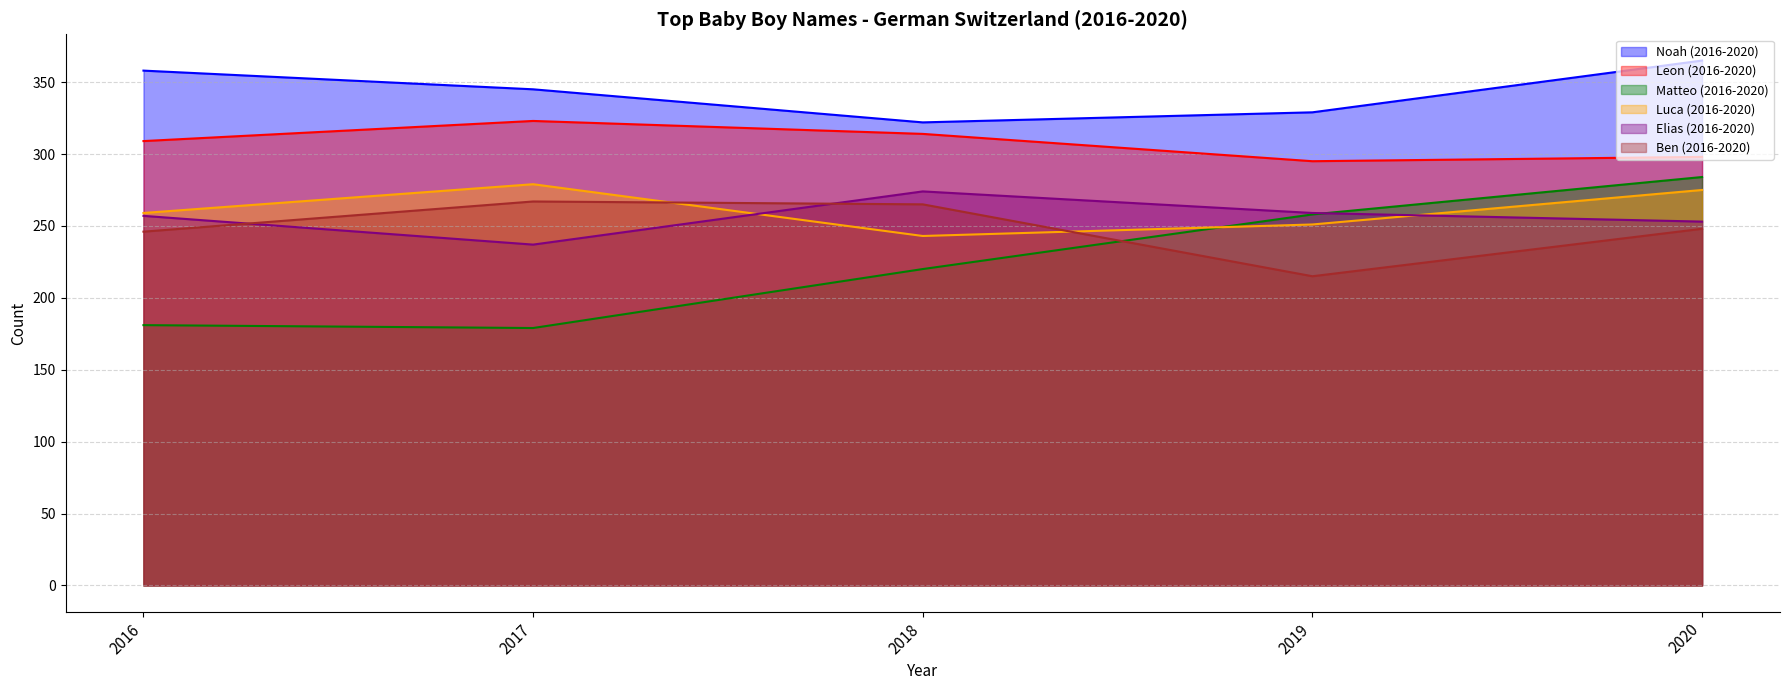

Reading right to left, list all the values displayed in this chart.

Noah (2016-2020): 2020=365	2019=329	2018=322	2017=345	2016=358
Leon (2016-2020): 2020=298	2019=295	2018=314	2017=323	2016=309
Matteo (2016-2020): 2020=284	2019=258	2018=220	2017=179	2016=181
Luca (2016-2020): 2020=275	2019=251	2018=243	2017=279	2016=259
Elias (2016-2020): 2020=253	2019=259	2018=274	2017=237	2016=257
Ben (2016-2020): 2020=248	2019=215	2018=265	2017=267	2016=246